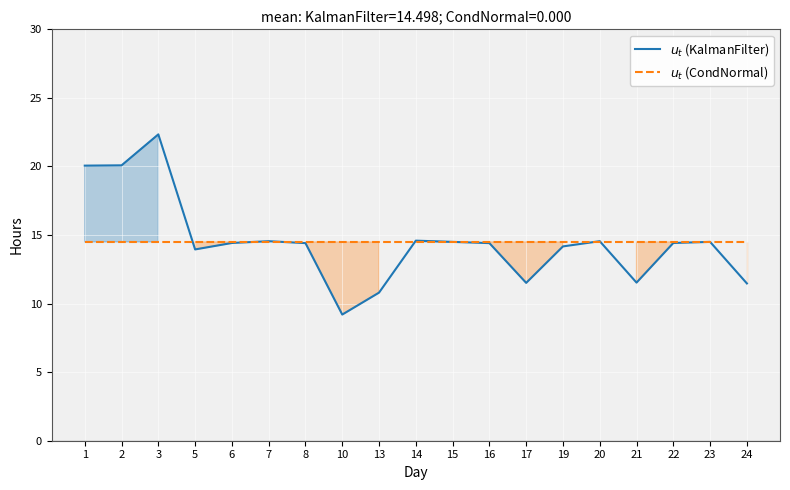

Where is the first local minimum for $u_t$ (KalmanFilter)?

5